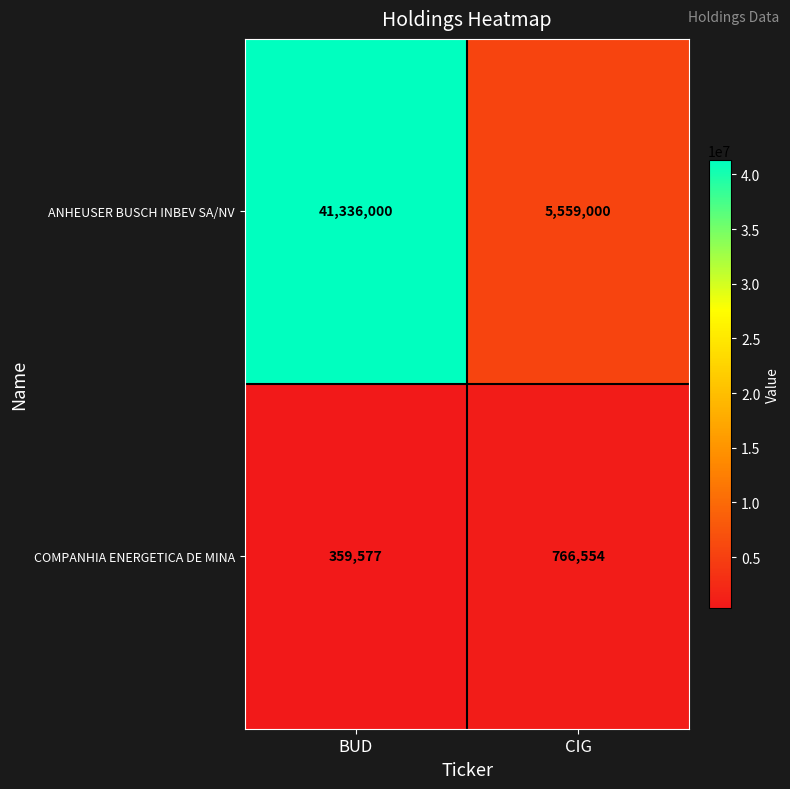

What is the total value across all series at BUD?

41695577